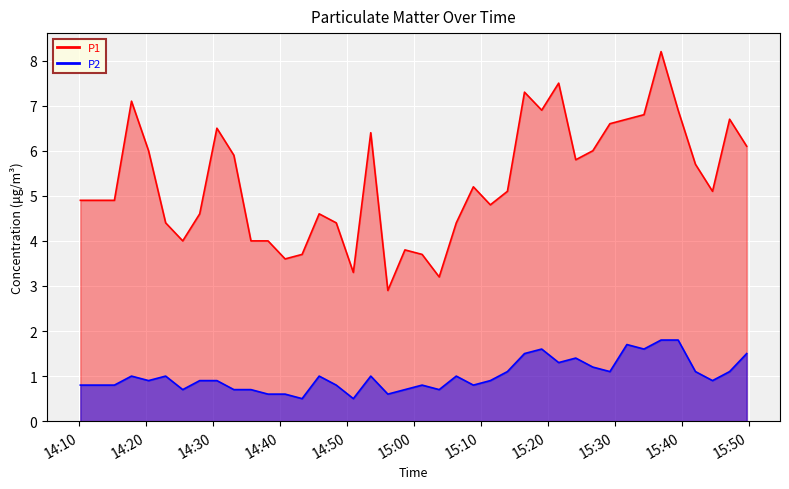

Which series has the largest range (max minus min)?

P1